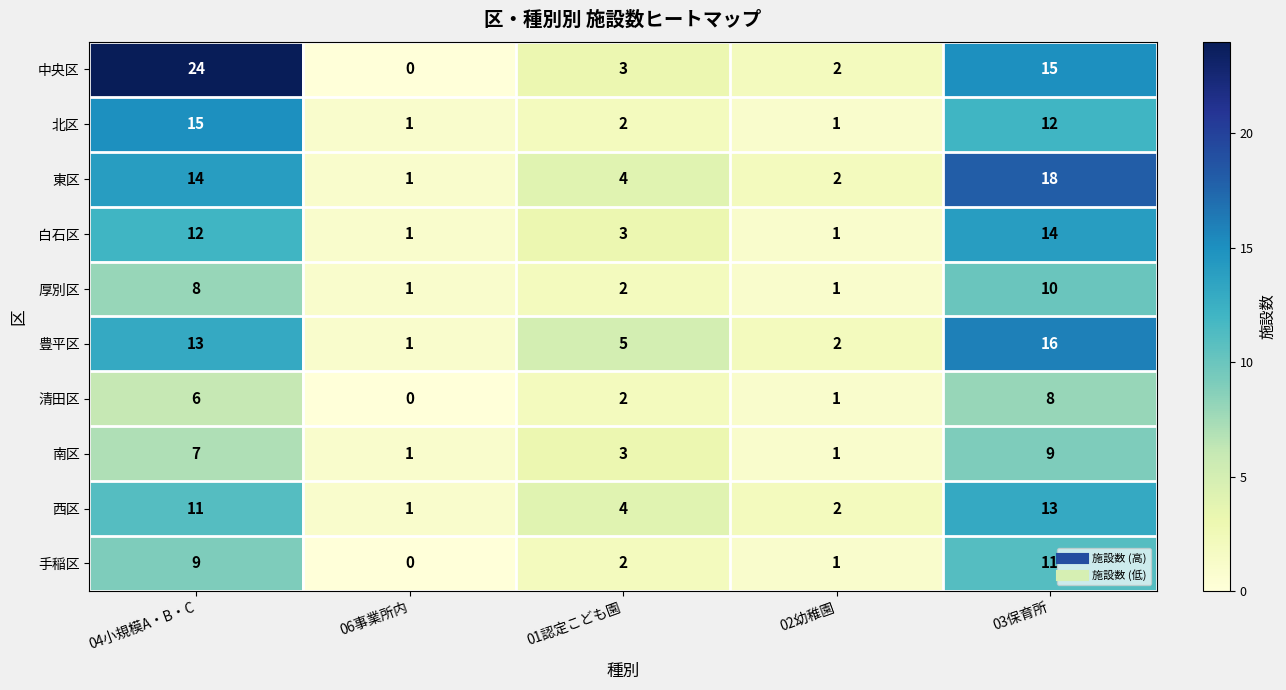

Where does the 厚別区 series first go above 2?

04小規模A・B・C